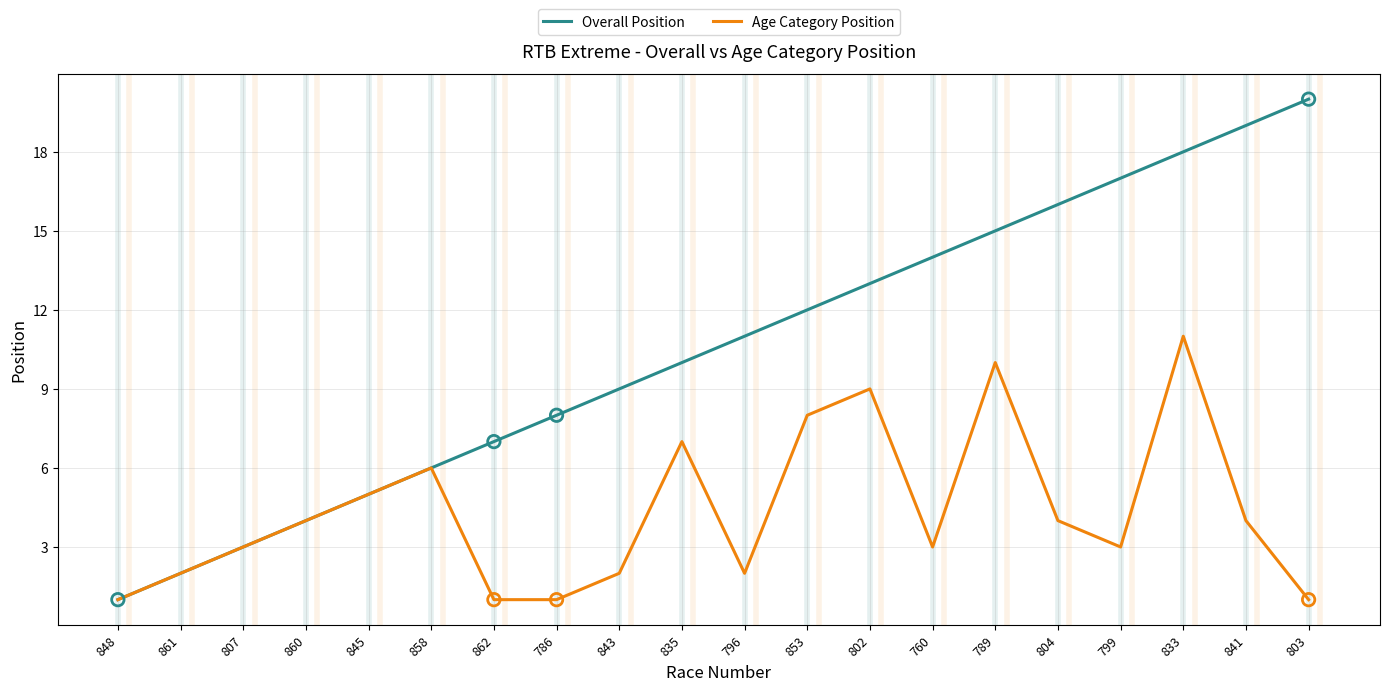

Is the value of Age Category Position at 833 greater than the value of Overall Position at 848?

Yes